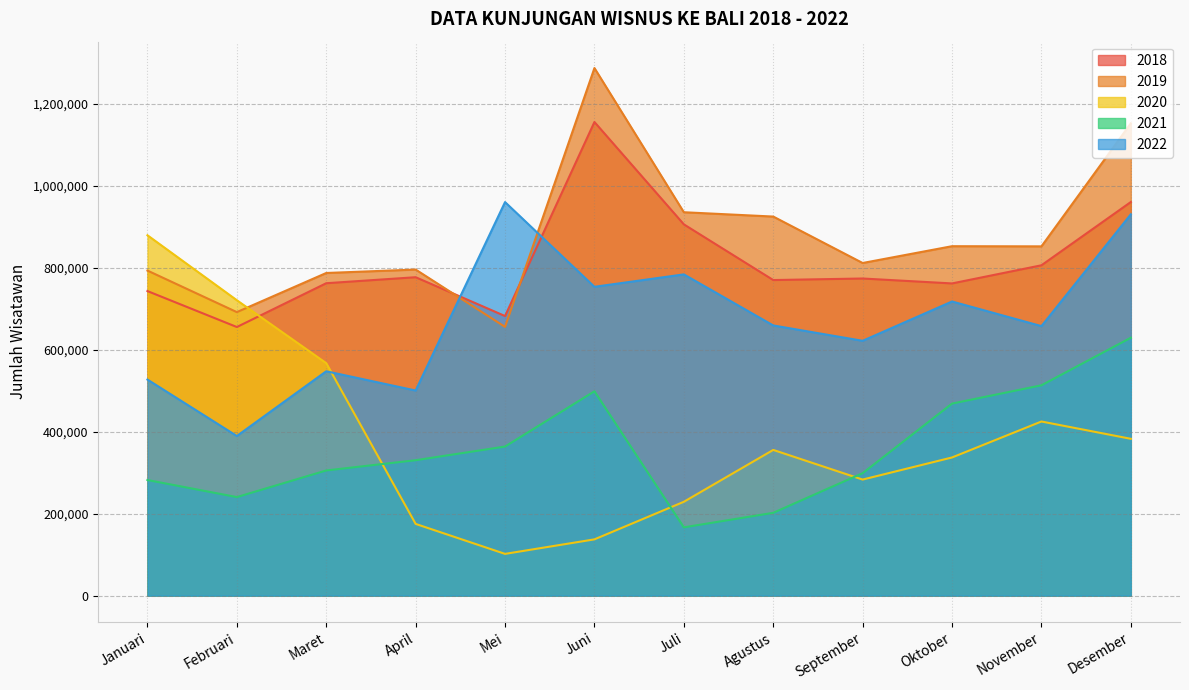

How many interior local peaks does the 2018 series have?

3